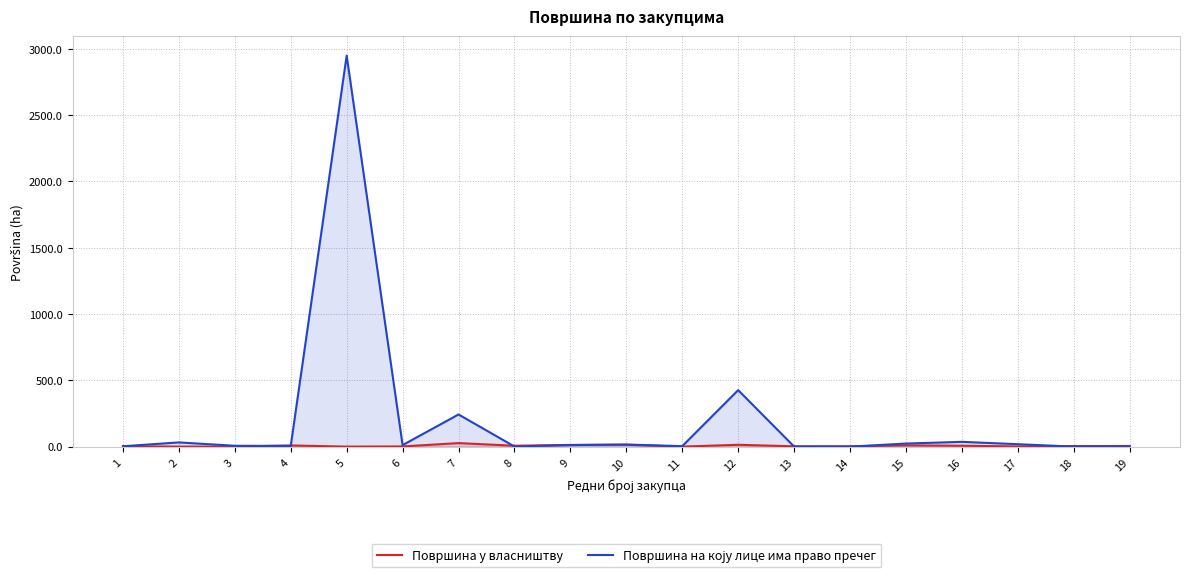

Reading left to right, transcribe all the data shown in this chart.

Површина у власништву: 1=2.4	2=0.3	3=0.0	4=8.8	5=0.0	6=1.4	7=26.6	8=6.6	9=13.1	10=14.1	11=0.0	12=13.9	13=2.2	14=2.4	15=9.3	16=6.7	17=1.5	18=4.0	19=4.7
Површина на коју лице има право пречег: 1=2.7	2=31.7	3=6.4	4=5.1	5=2948.3	6=11.3	7=242.4	8=0.8	9=11.4	10=15.9	11=3.4	12=425.9	13=0.4	14=0.0	15=23.2	16=35.9	17=18.2	18=0.0	19=0.1